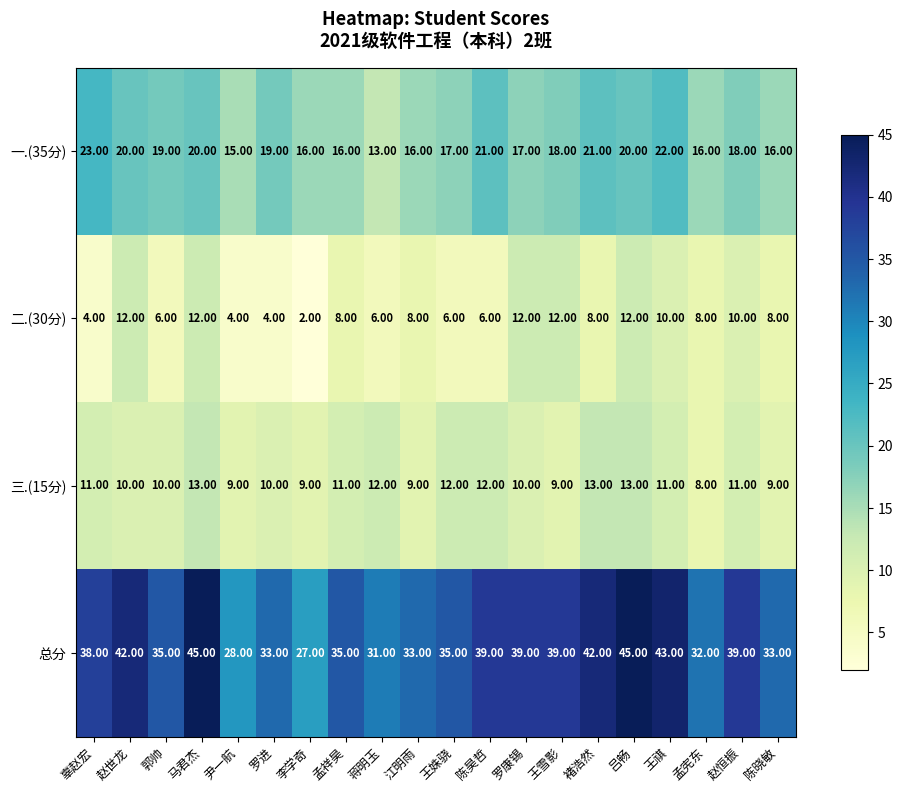

What is the average value of the 二.(30分) series?

8